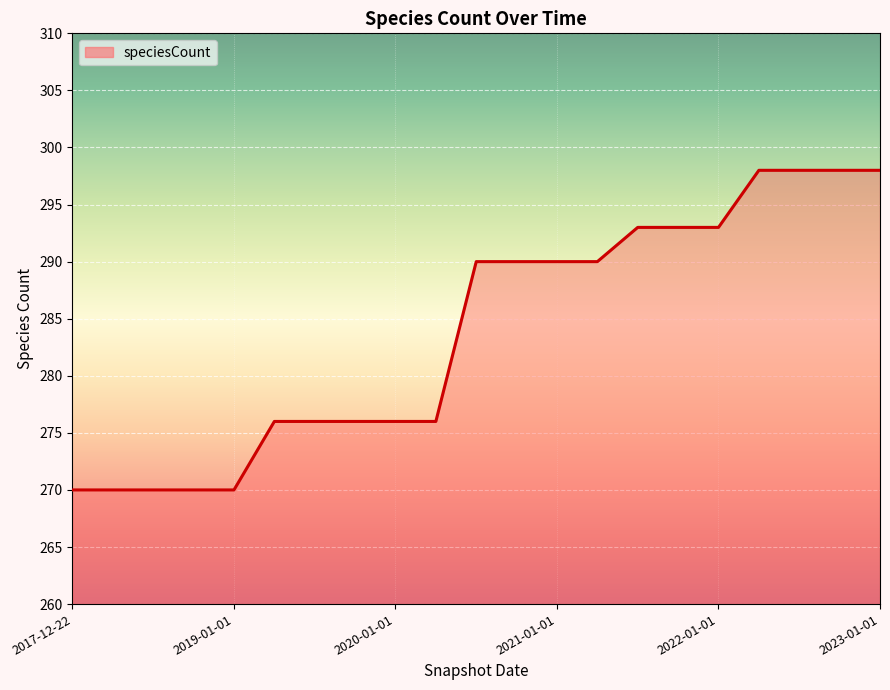

What is the smallest value displayed?

270